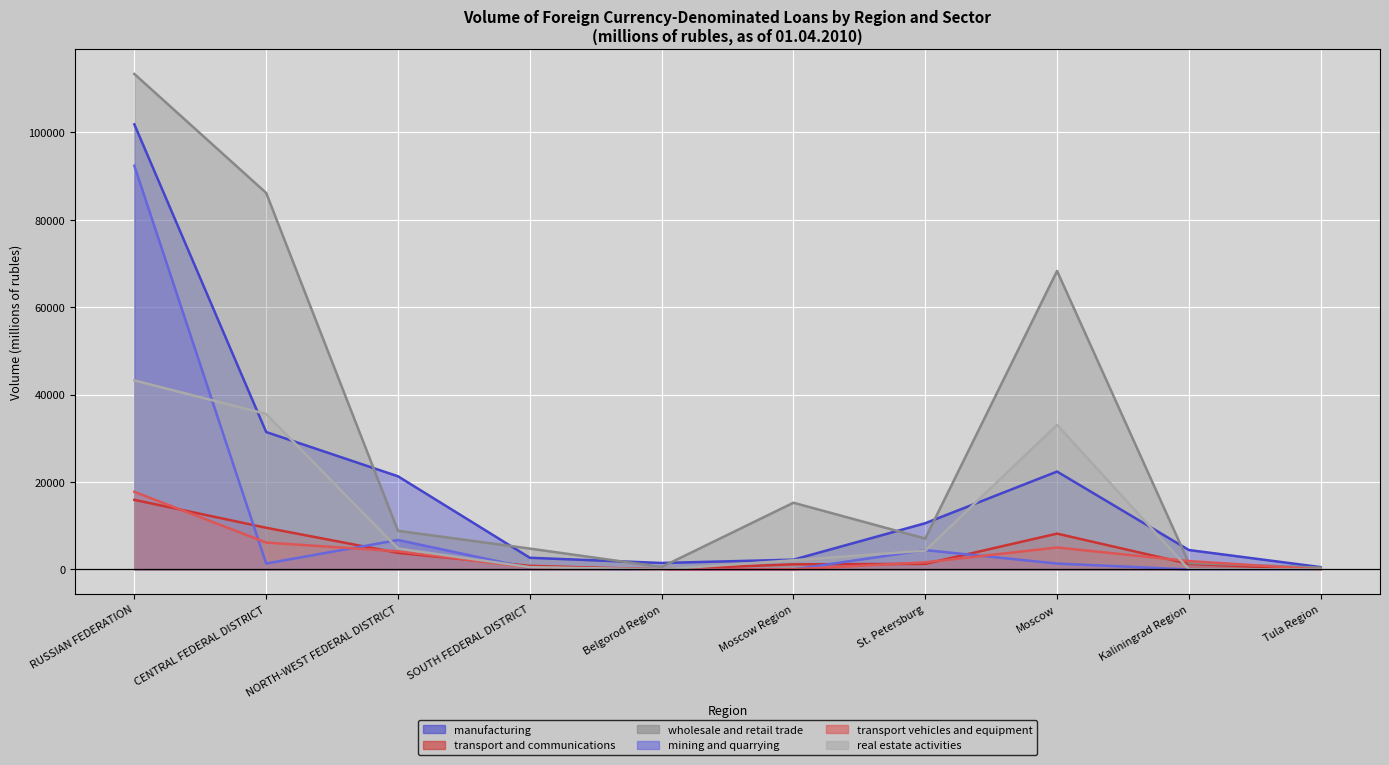

True or false: wholesale and retail trade and real estate activities cross at least once.

False